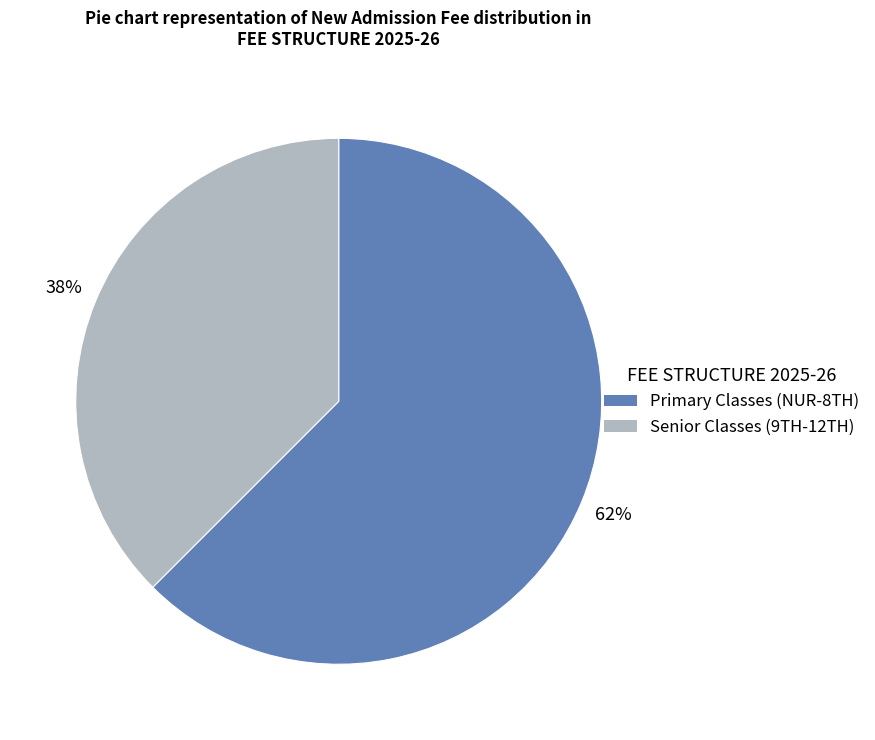

Is there any slice that represents more than half of the pie?

Yes